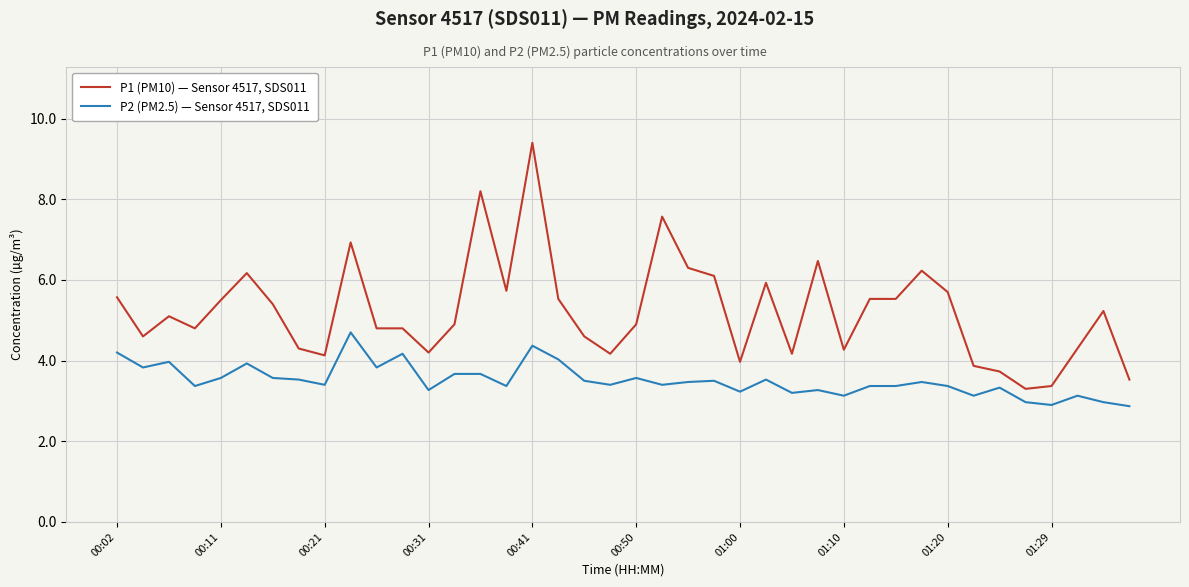

What is the maximum value for P2 (PM2.5) — Sensor 4517, SDS011?

4.7